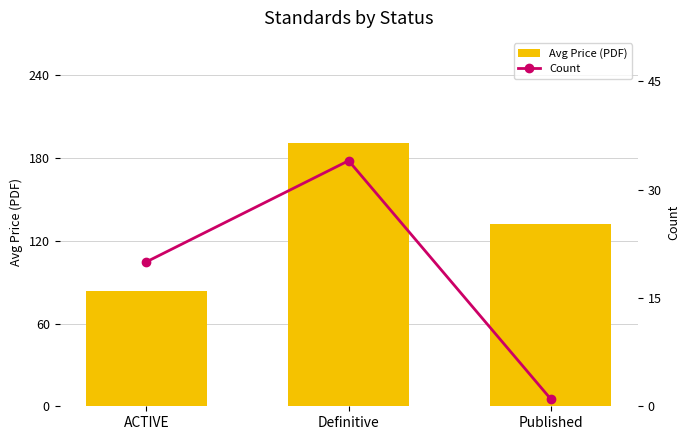

Which label corresponds to the smallest value in the chart?

Published